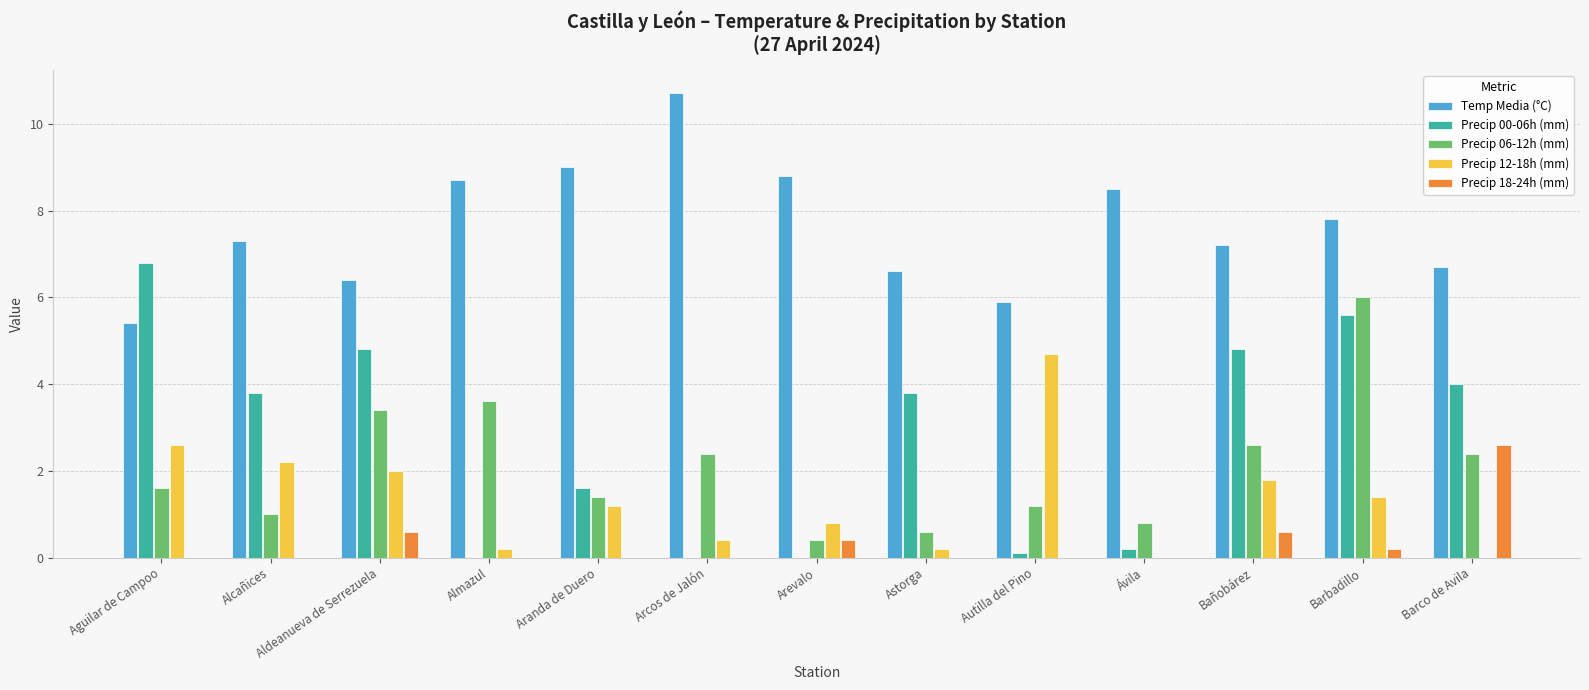

The value of Precip 12-18h (mm) at Aranda de Duero is 1.2. True or false?

True